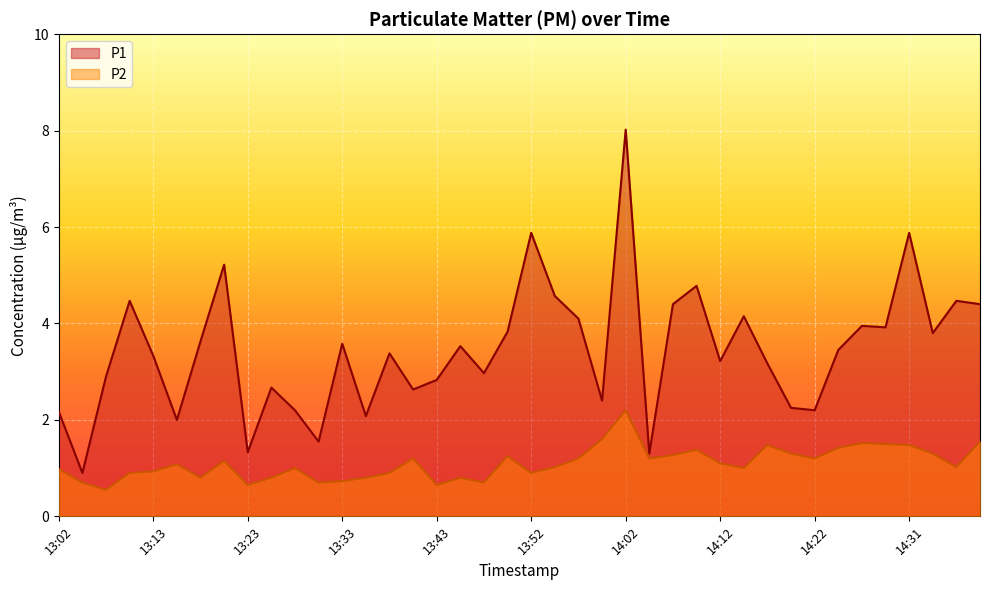

Reading left to right, extract all data points from this chart.

P1: 2.2	0.9	2.9	4.5	3.3	2.0	3.6	5.2	1.3	2.7	2.2	1.6	3.6	2.1	3.4	2.6	2.8	3.5	3.0	3.8	5.9	4.6	4.1	2.4	8.0	1.3	4.4	4.8	3.2	4.2	3.2	2.2	2.2	3.5	4.0	3.9	5.9	3.8	4.5	4.4
P2: 1.0	0.7	0.6	0.9	0.9	1.1	0.8	1.1	0.7	0.8	1.0	0.7	0.7	0.8	0.9	1.2	0.7	0.8	0.7	1.2	0.9	1.0	1.2	1.6	2.2	1.2	1.3	1.4	1.1	1.0	1.5	1.3	1.2	1.4	1.5	1.5	1.5	1.3	1.0	1.6